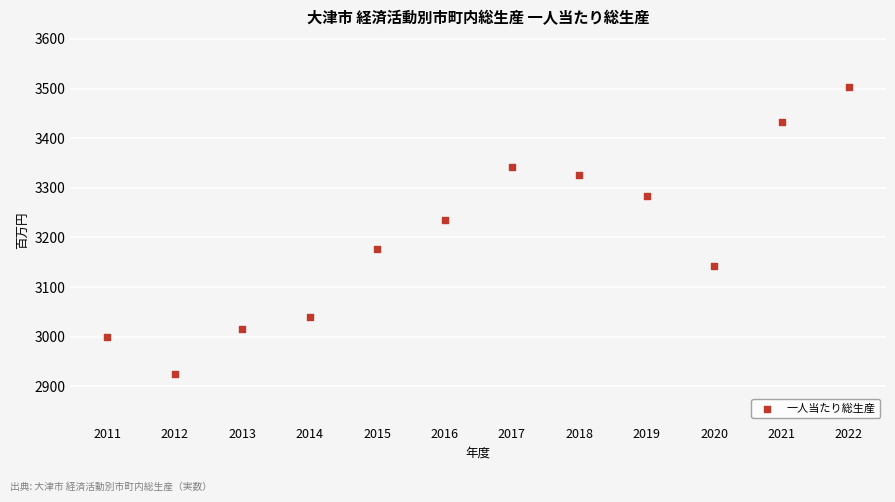

What is the range of Y values (max minus min)?

579